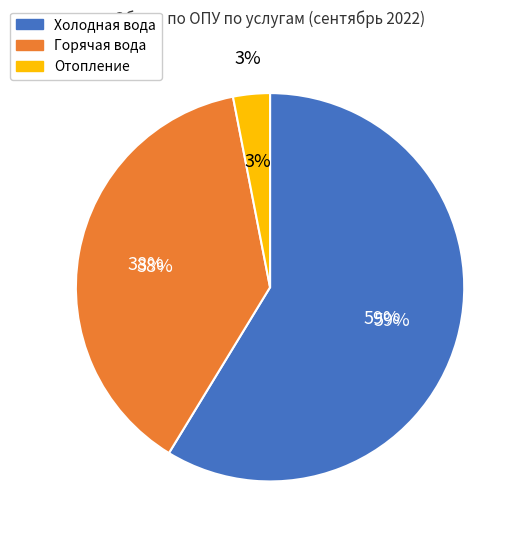

Does 6 account for over 50% of the chart?

No